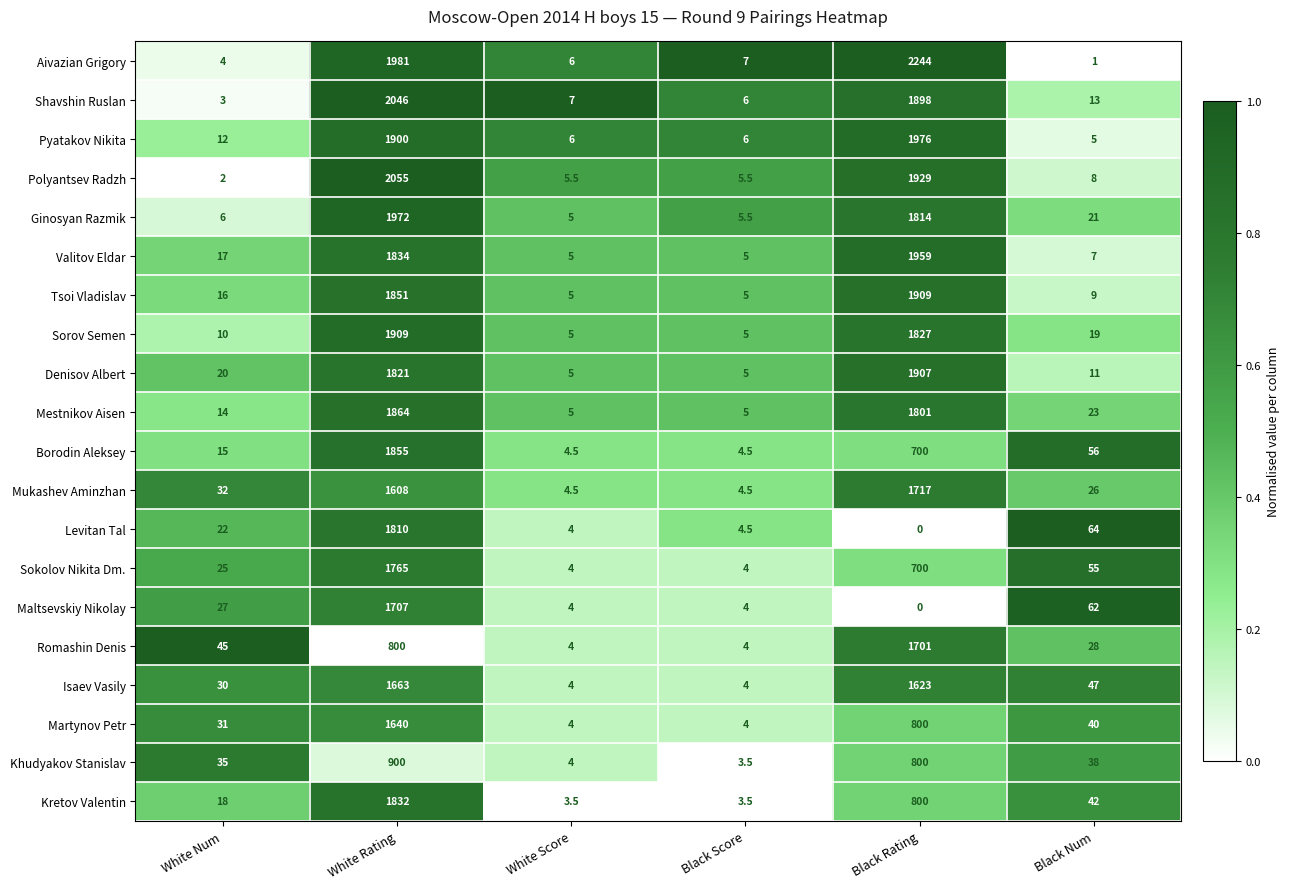

What is the average value of the Valitov Eldar series?

637.8